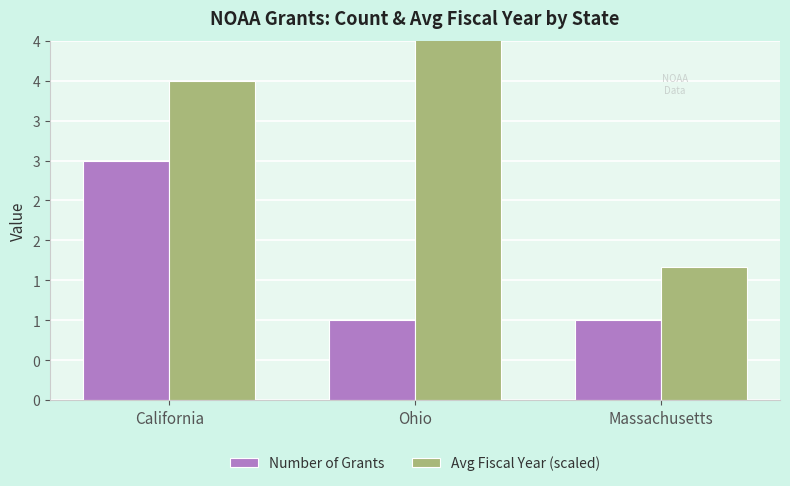

True or false: Number of Grants has a value of 0.2 at Ohio.

False